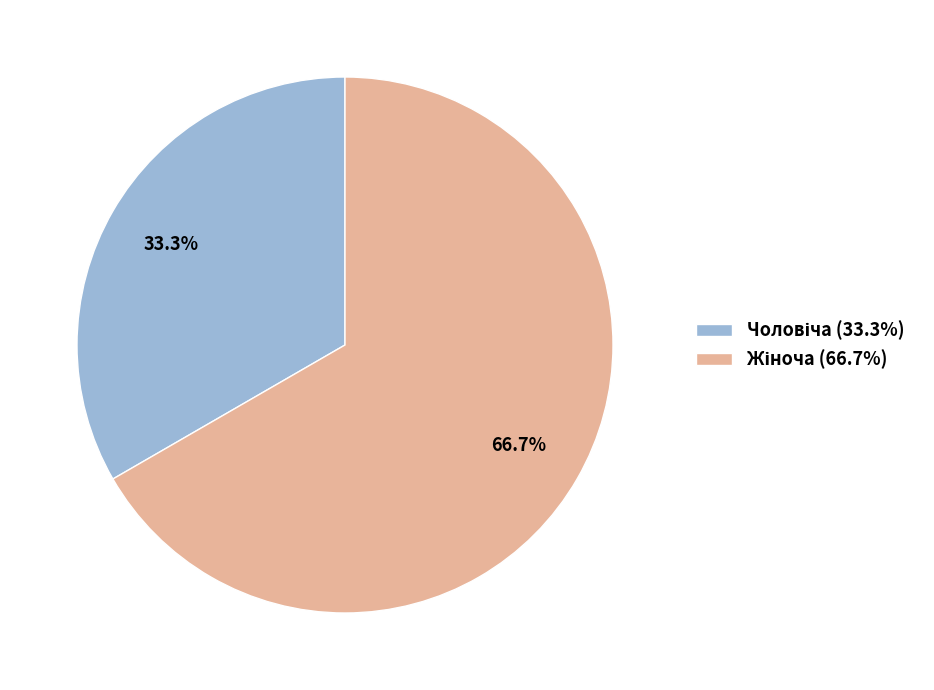

Is there a majority slice in this chart?

Yes